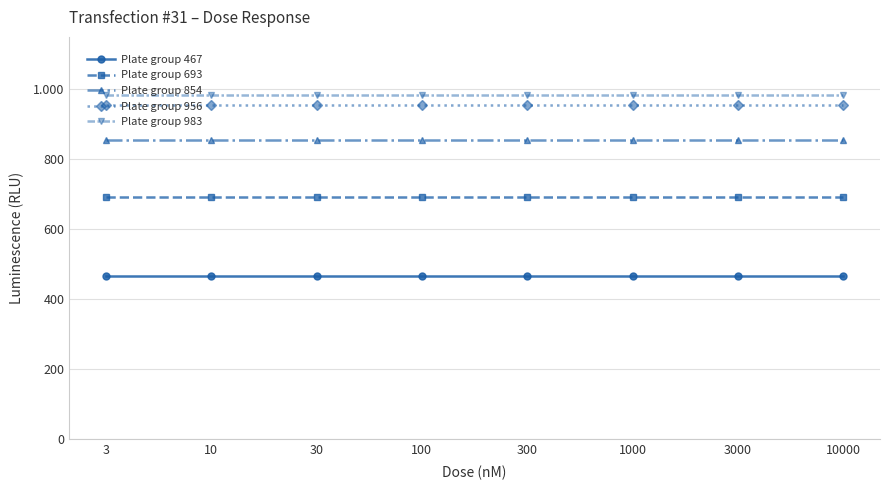

What are all the series names shown in the legend?

Plate group 467, Plate group 693, Plate group 854, Plate group 956, Plate group 983